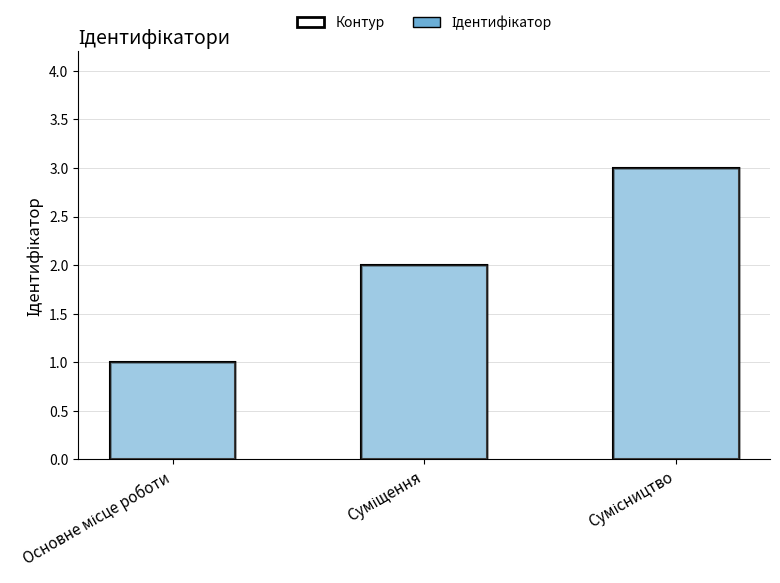

What is the maximum value shown in the chart?

3